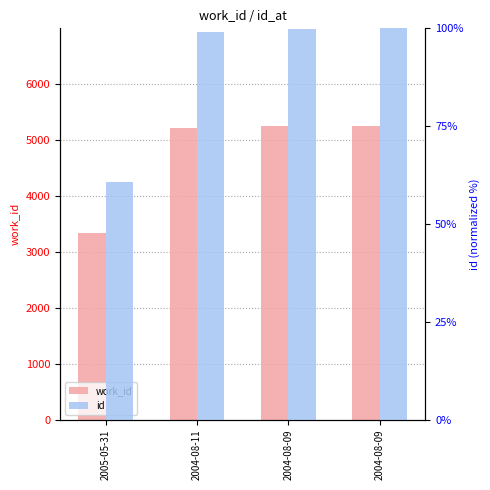

What is the spread (max minus min) of values at 2004-08-11?

5114.8